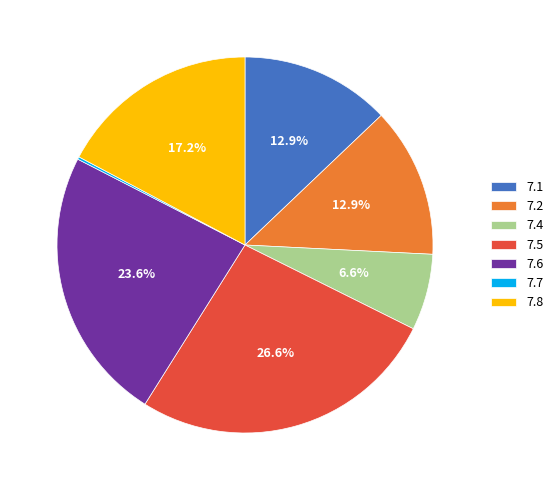

Does any single category account for the majority?

No